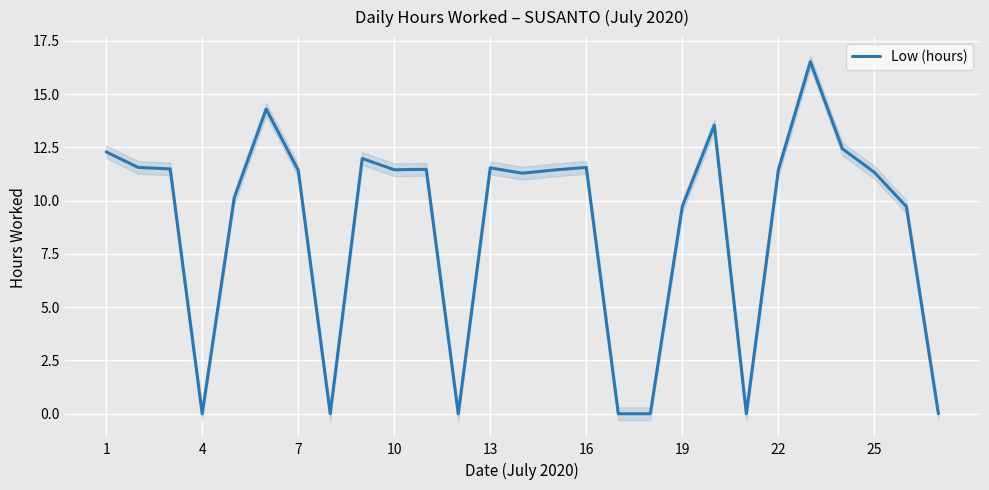

True or false: Low (hours) has a value of -8.0 at 4.

False